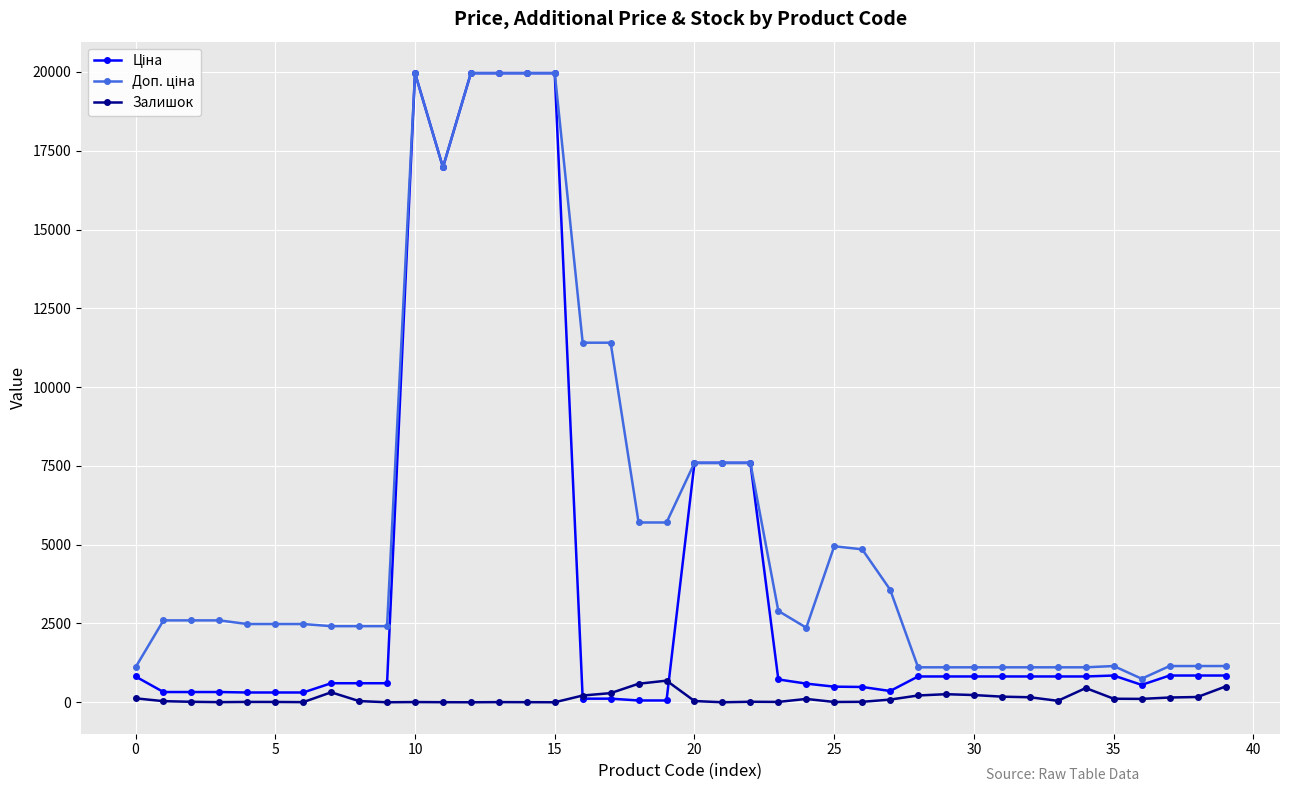

How many data points in Залишок are less than 46?

20